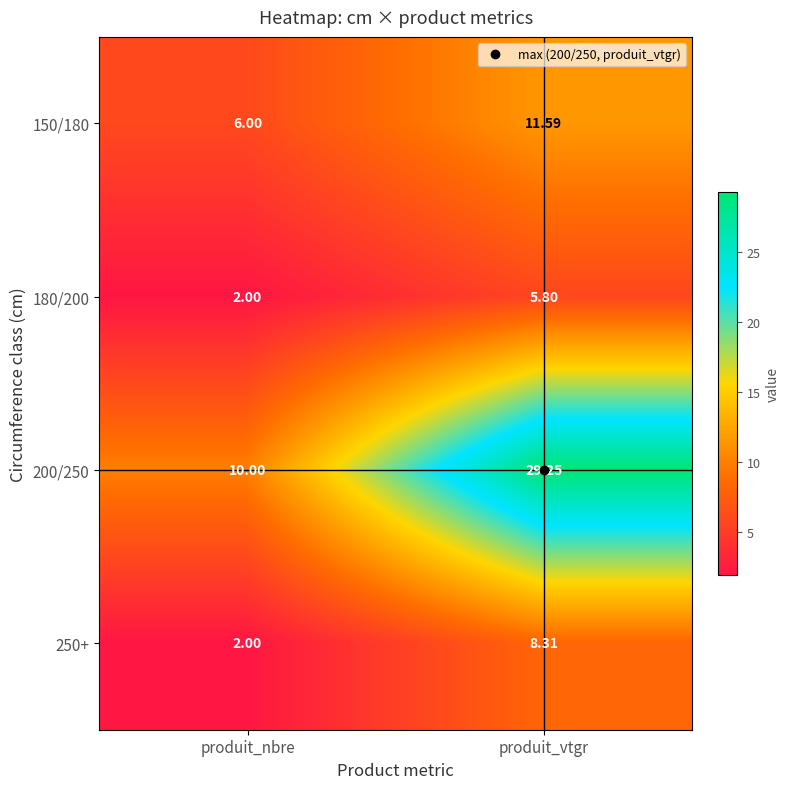

How many categories are shown in the chart?

2